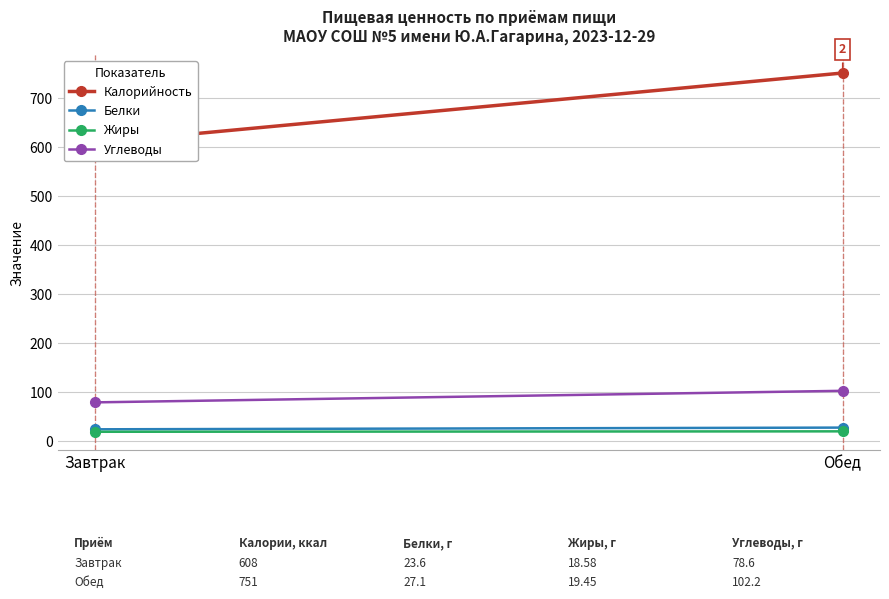

At which label is Белки closest to 25?

Завтрак